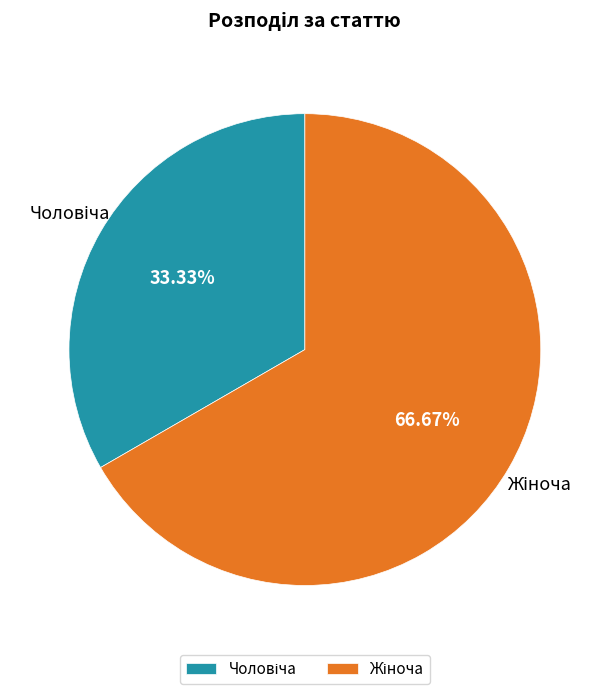

Is there any slice that represents more than half of the pie?

Yes